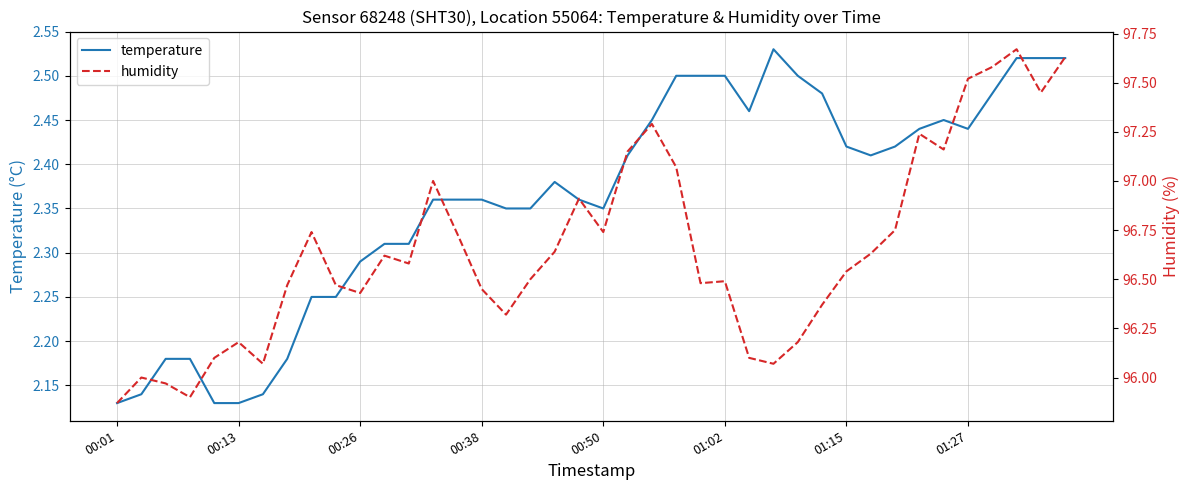

What is the average value of the temperature series?

2.4